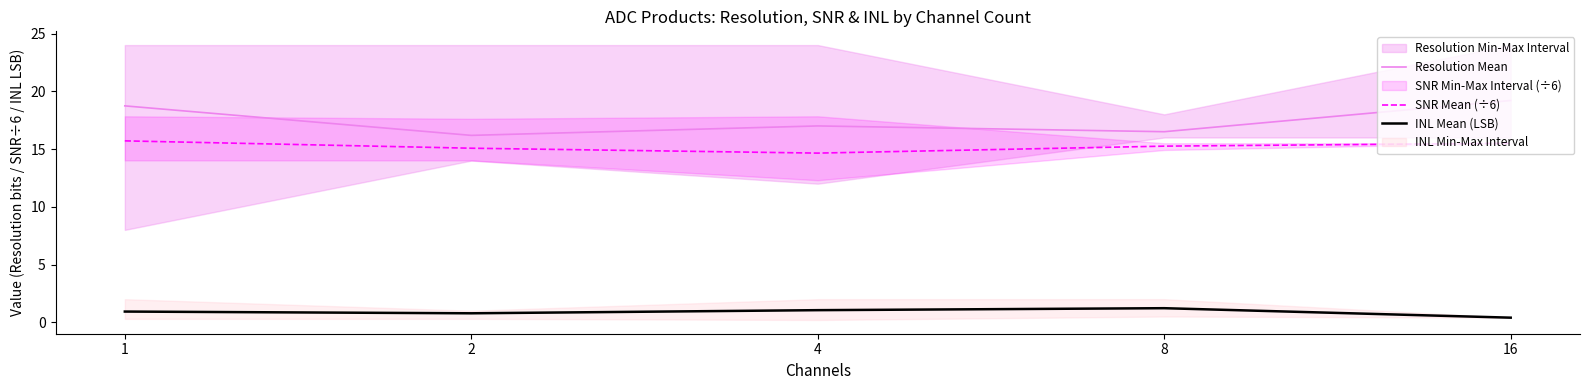

The value of Resolution Mean at 4 is 8.5. True or false?

False